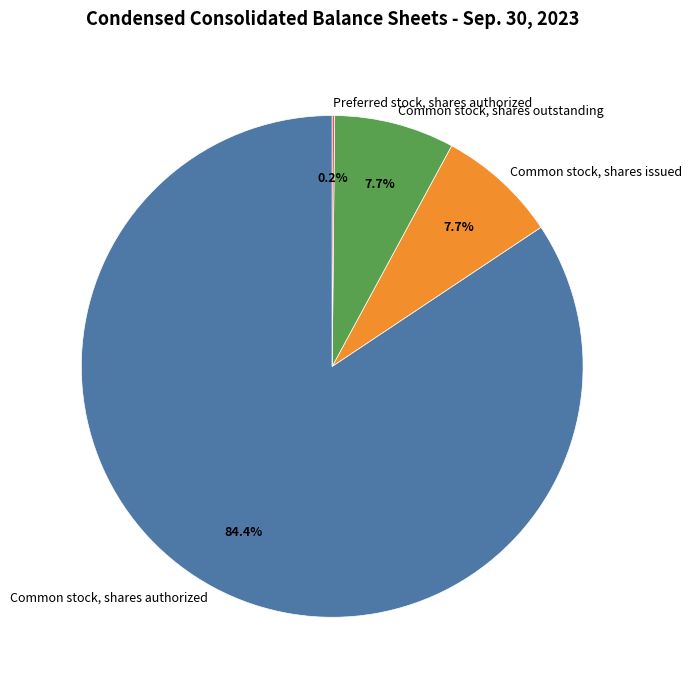

Which has a higher value, Common stock, shares outstanding or Common stock, shares authorized?

Common stock, shares authorized